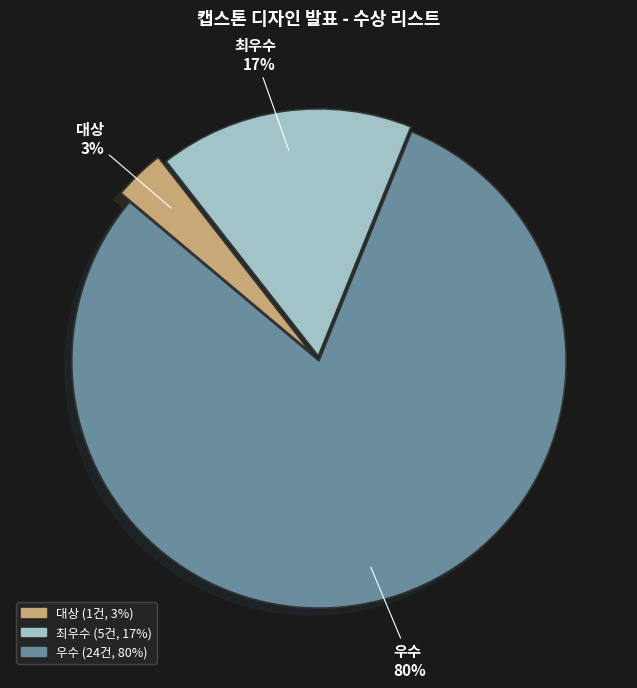

What is the majority slice?

우수